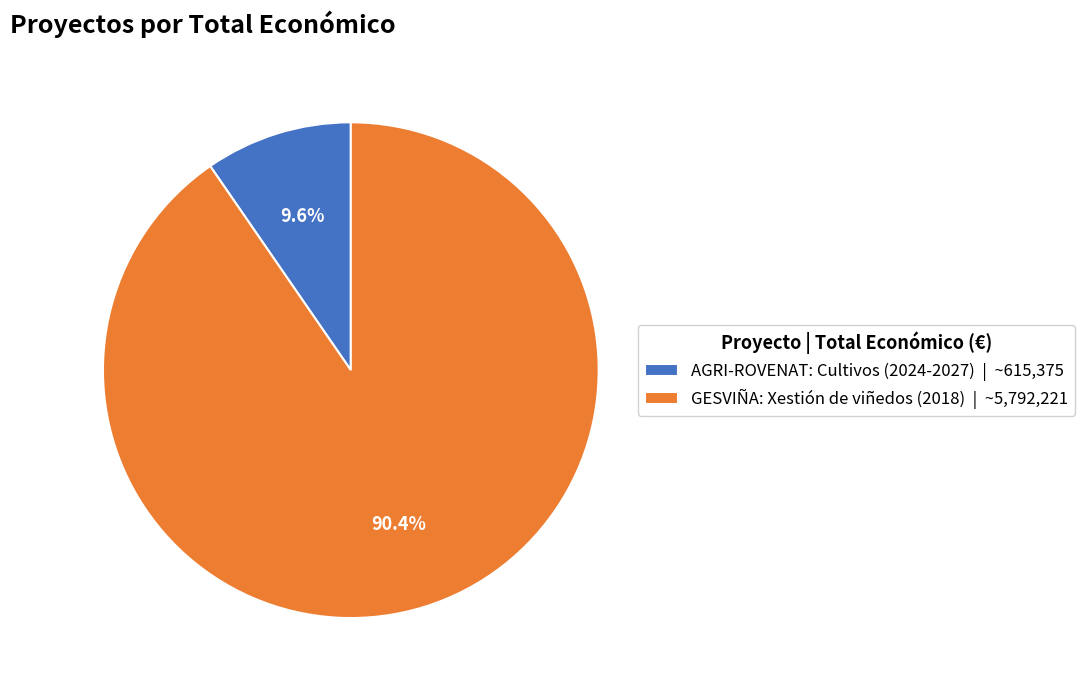

Do AGRI-ROVENAT: Cultivos (2024-2027) and GESVIÑA: Xestión de viñedos (2018) together represent more than half of the pie?

Yes